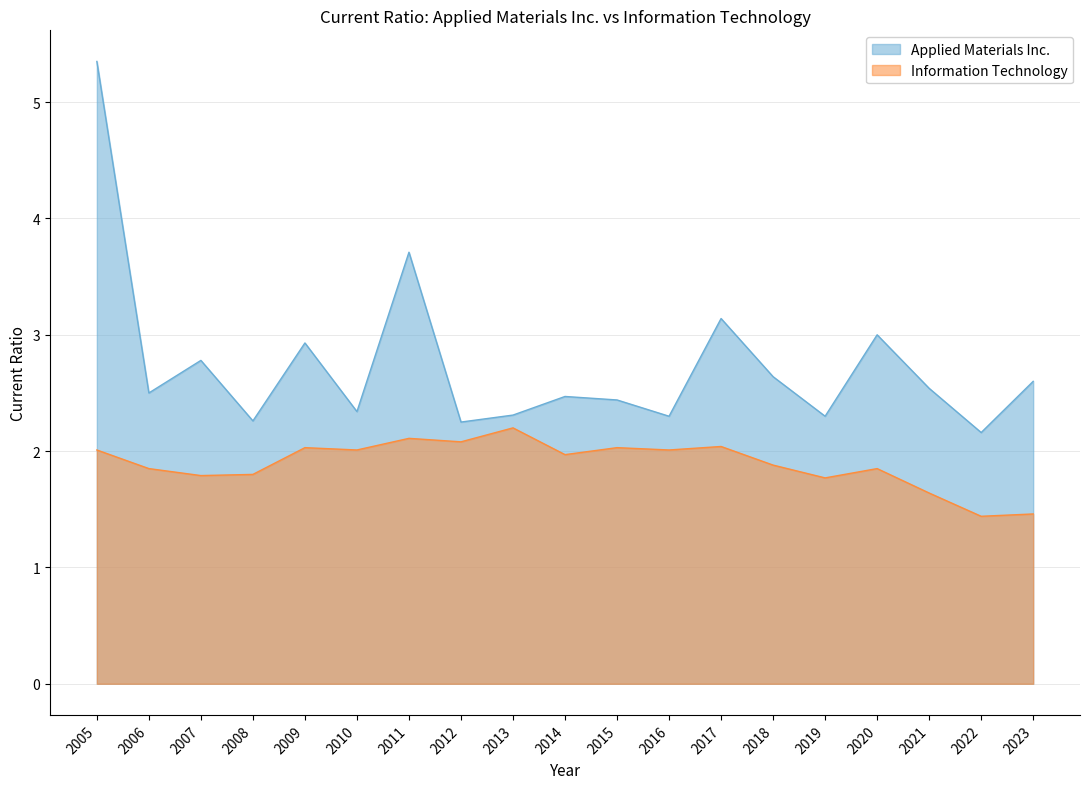

Read the Applied Materials Inc. value at 2009.

2.9